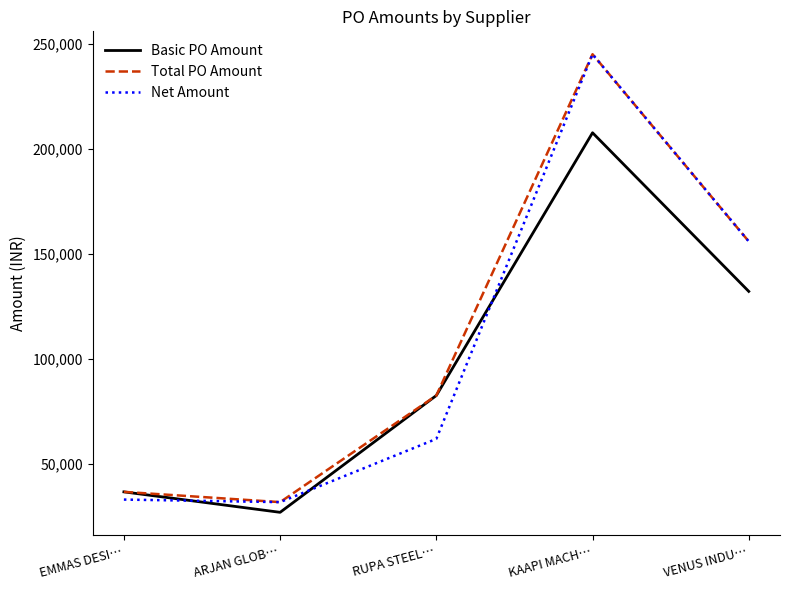

Which series changed the most between RUPA STEEL… and VENUS INDU…?

Net Amount